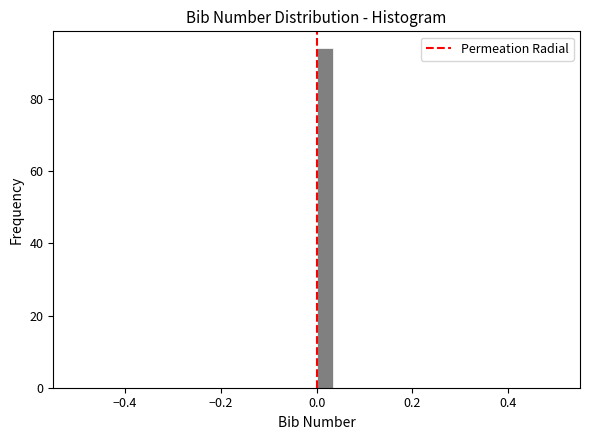

Read against the x-axis, roughly where is the centre of the tallest bar?

0.02